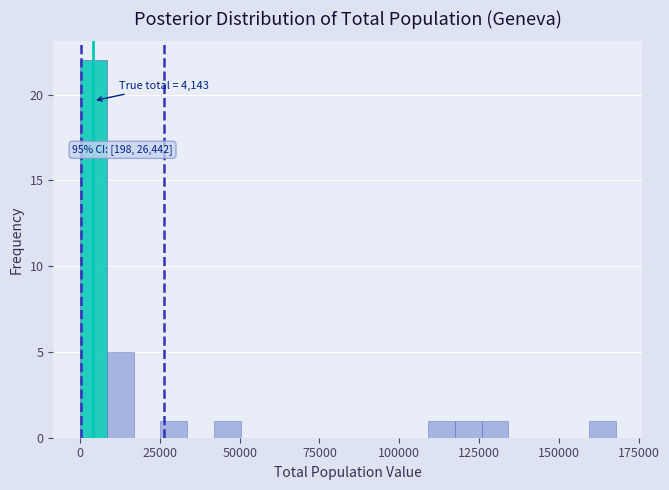

Read against the x-axis, roughly where is the centre of the tallest bar?

5000